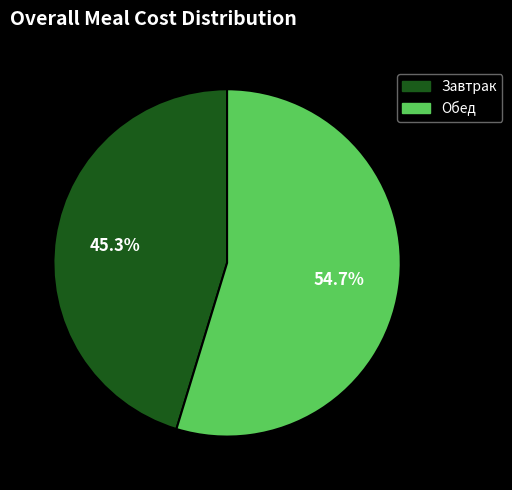

What percentage is the Обед slice, to the nearest percent?

55%